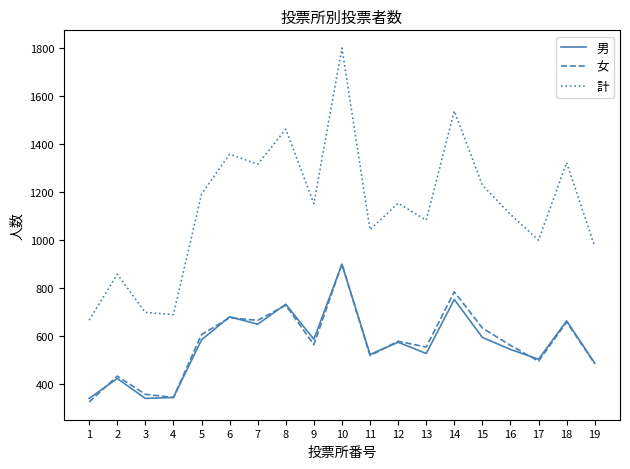

The 計 series shows 533 at 15. True or false?

False